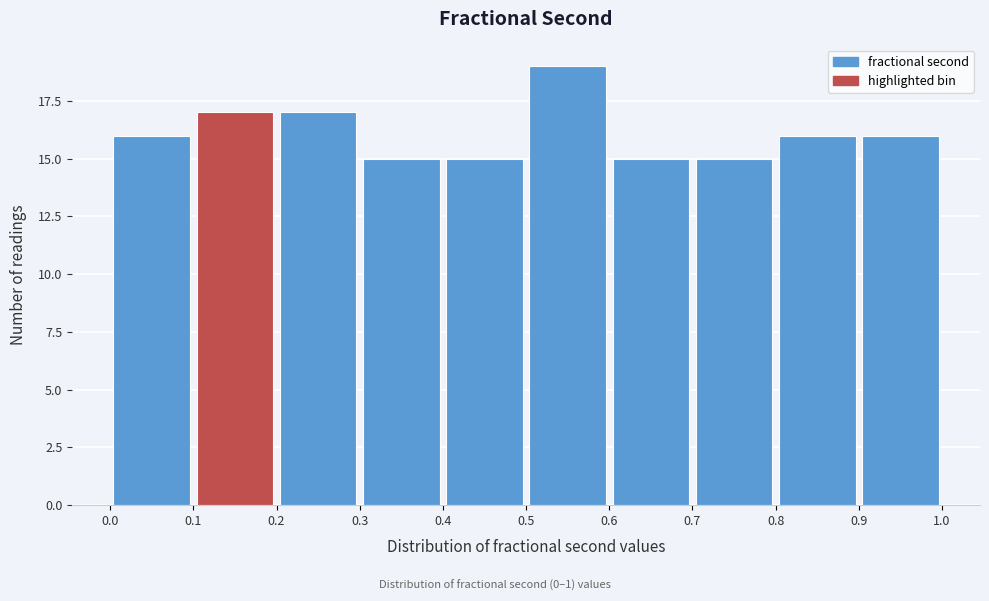

How tall is the bar that spans 0.2 to 0.3 on the x-axis? The values are not printed on the chart, so give them approximately, as read against the axis.

17